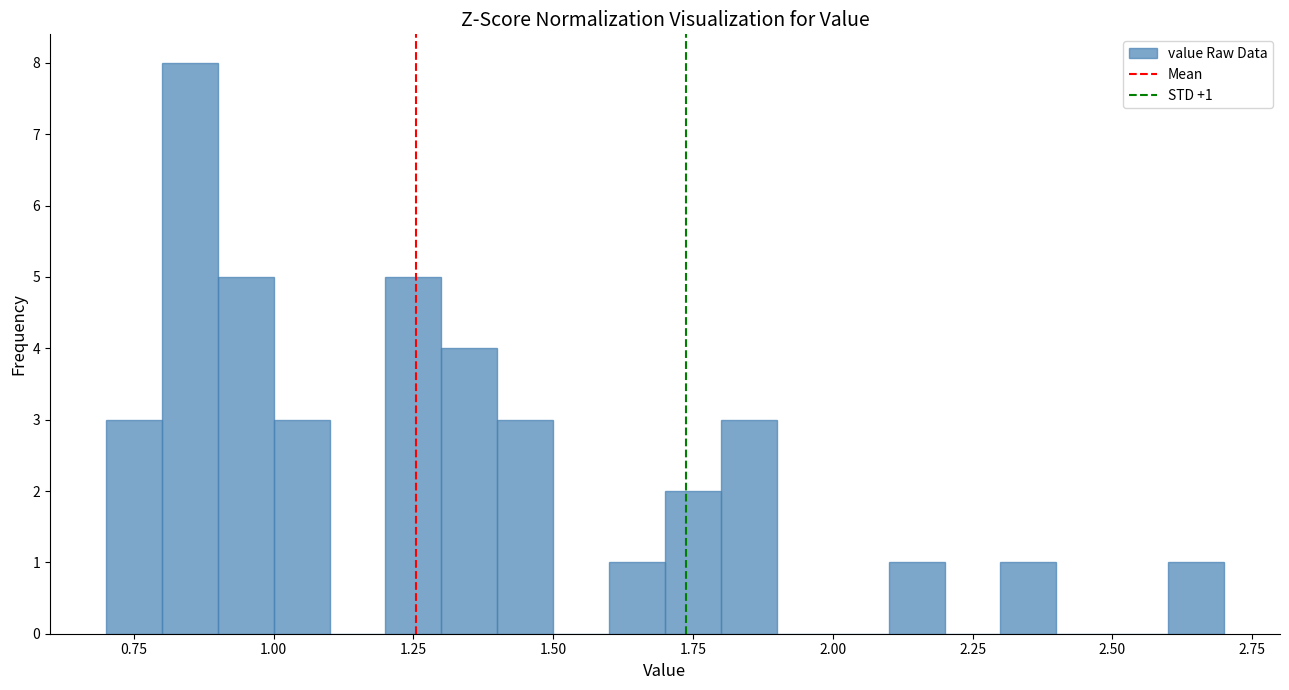

Read against the x-axis, roughly where is the centre of the tallest bar?

0.85